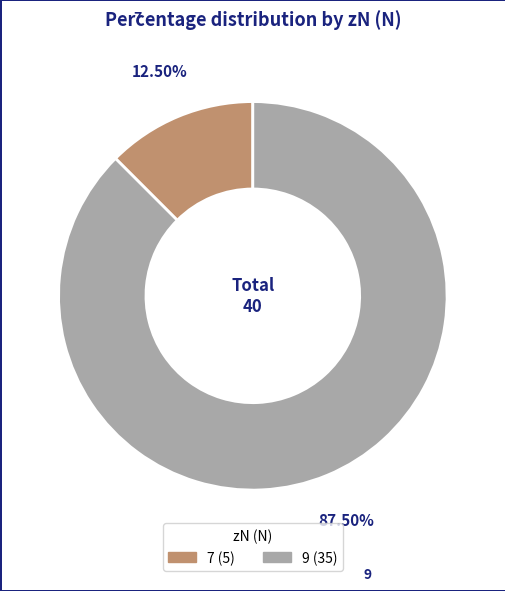

The 9 slice represents 76% of the pie. True or false?

False